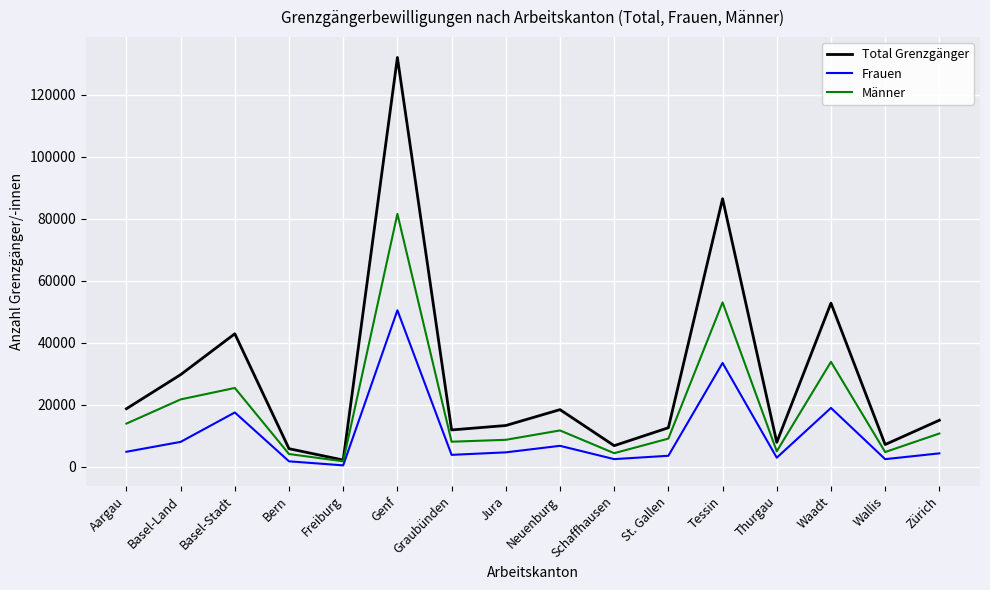

True or false: Männer has a value of 13879 at Aargau.

True